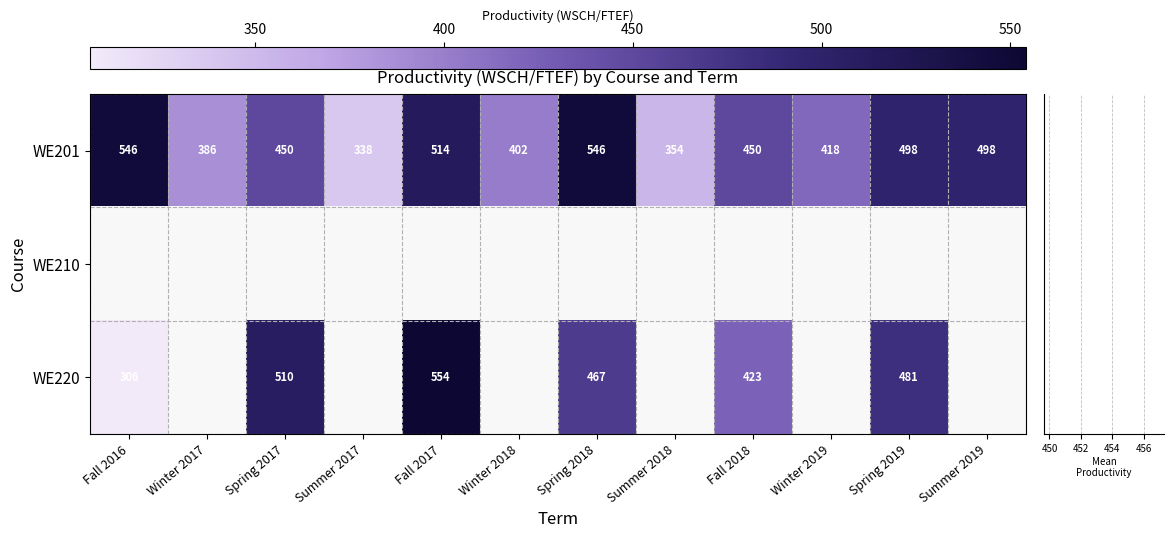

Count the number of categories in the chart.

12